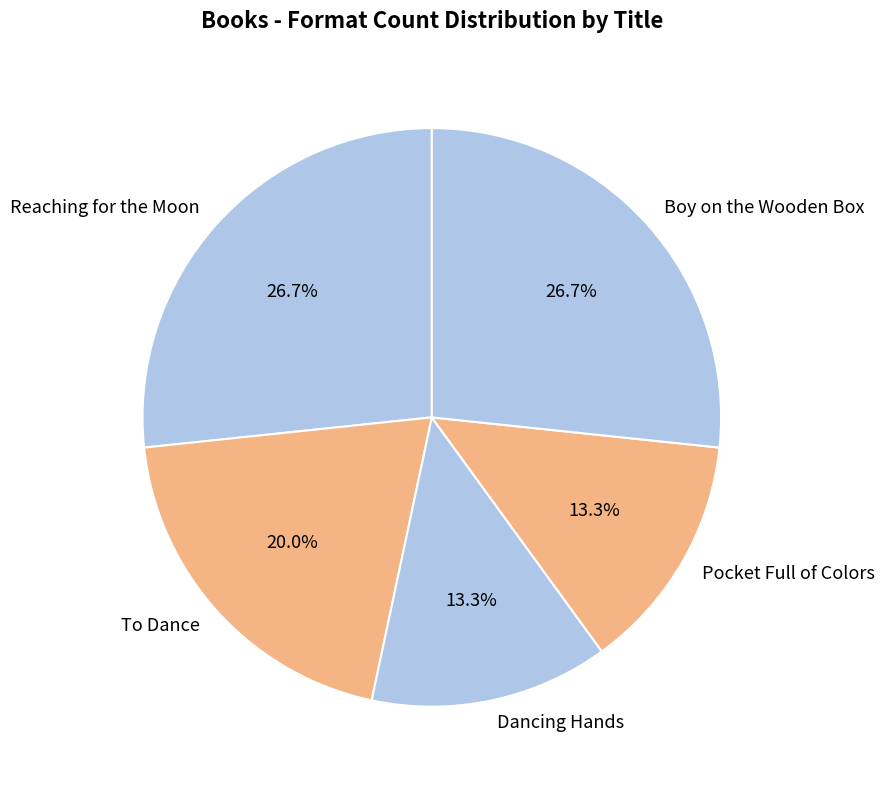

Combined, do To Dance and Reaching for the Moon account for over 50%?

No